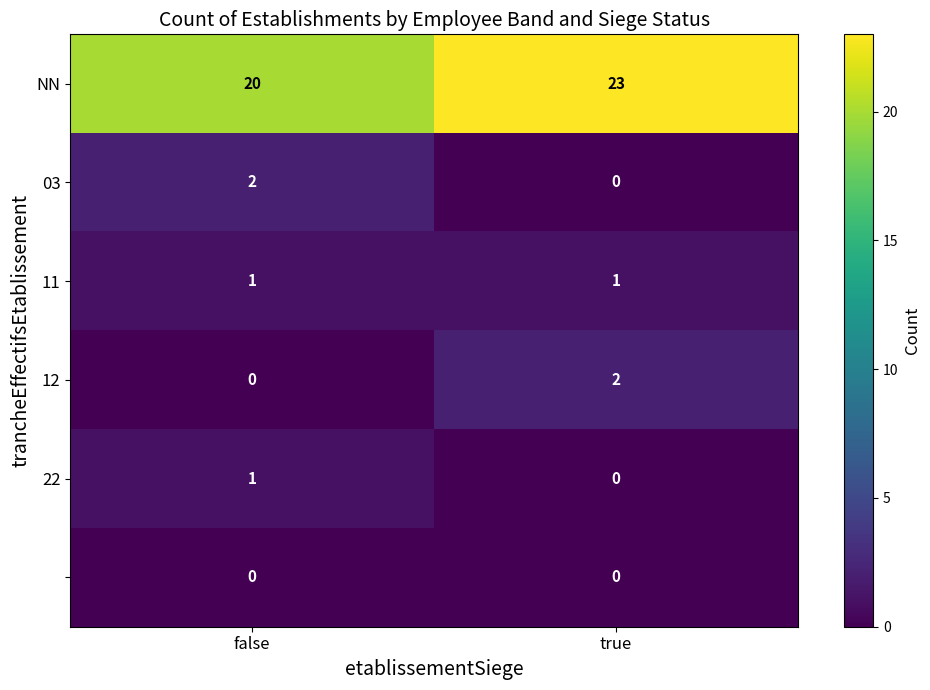

Count the number of categories in the chart.

2